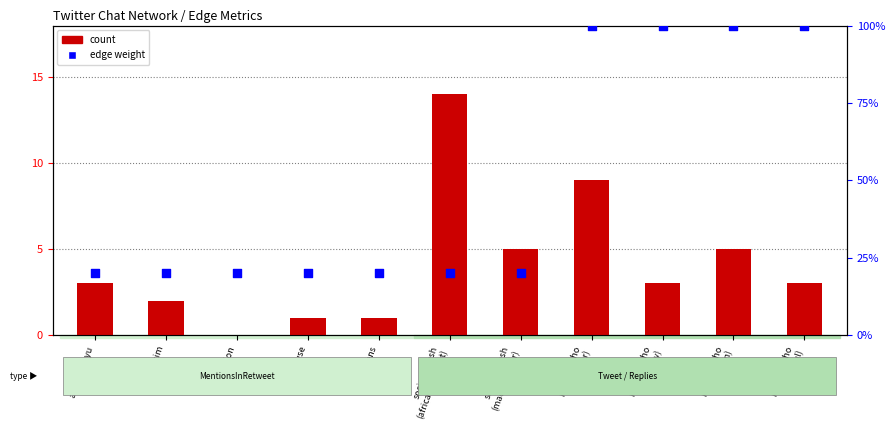

What are all the series names shown in the legend?

count, edge weight